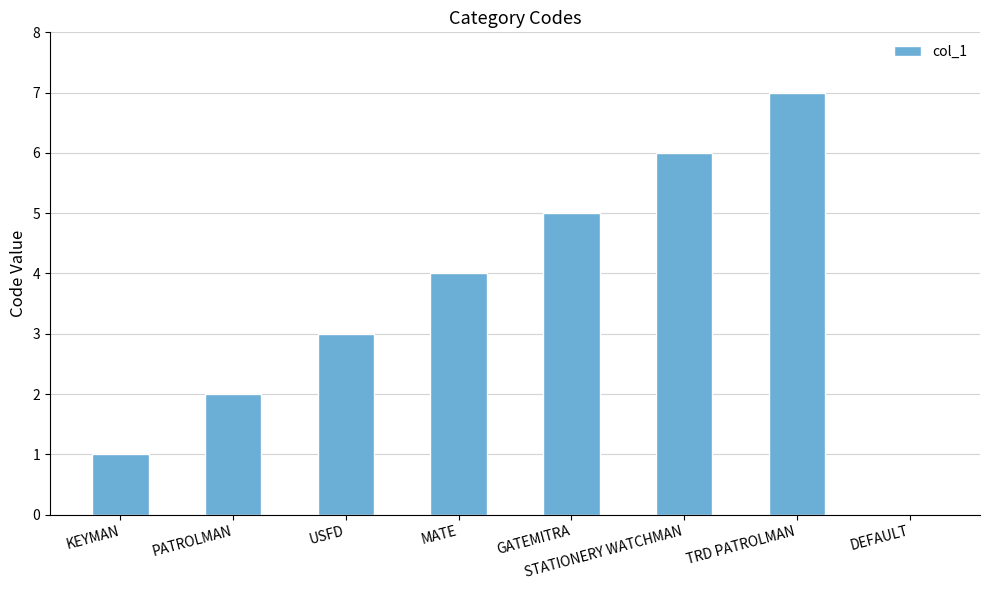

What is the ratio of the value at MATE to the value at TRD PATROLMAN?

0.6